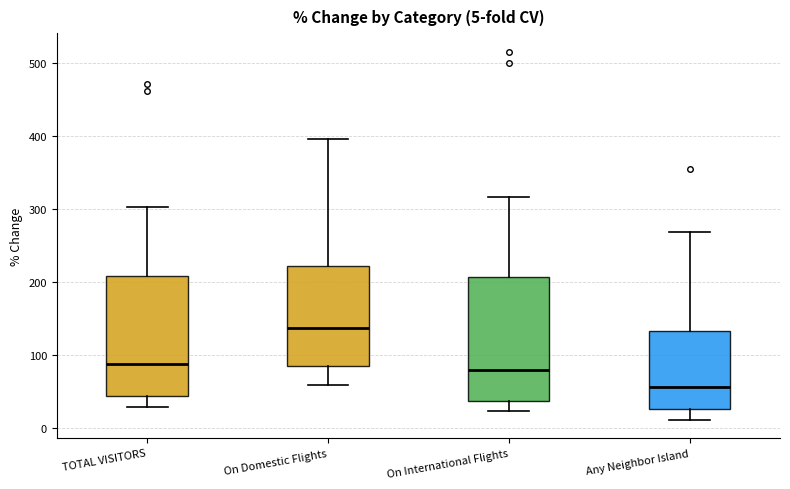

Which box has the lowest median line?

Any Neighbor Island